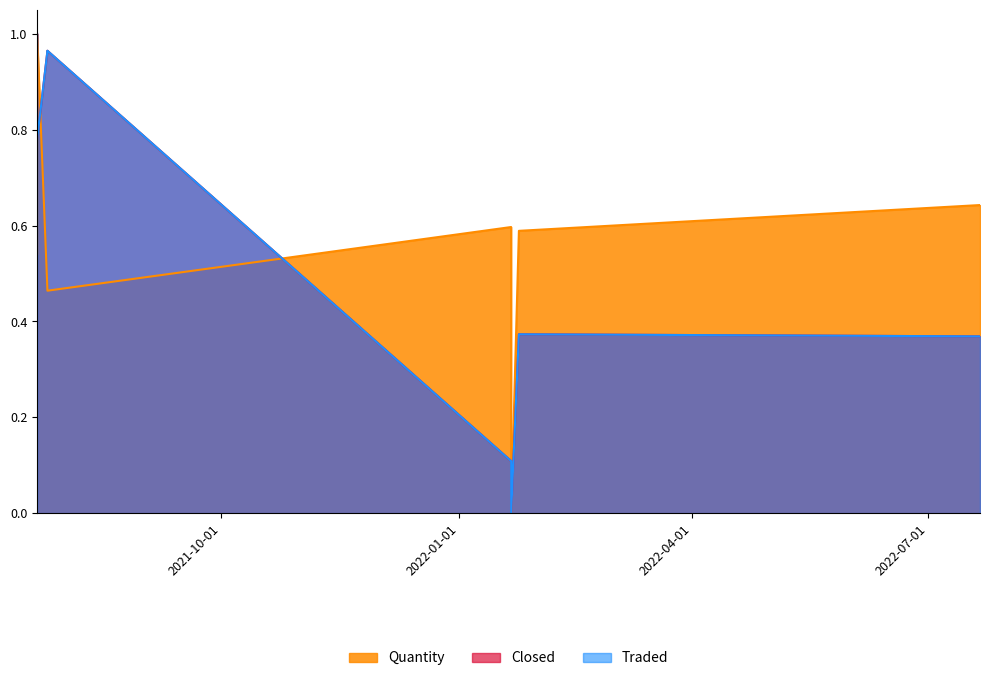

True or false: Closed has more than 1 points higher than both neighbors.

True